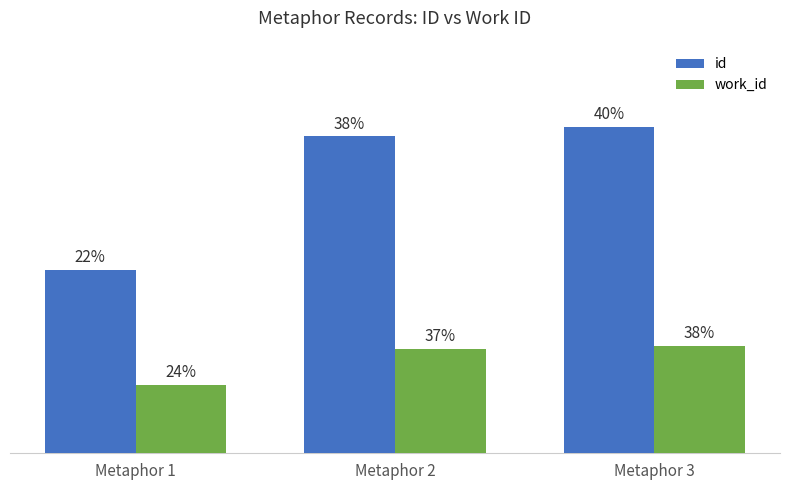

Does the chart contain any negative values?

No